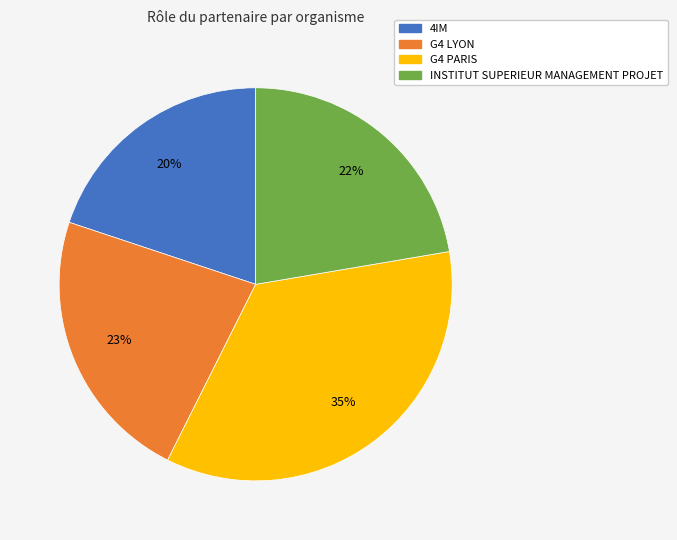

Is it true that G4 LYON is 23% of the pie?

True